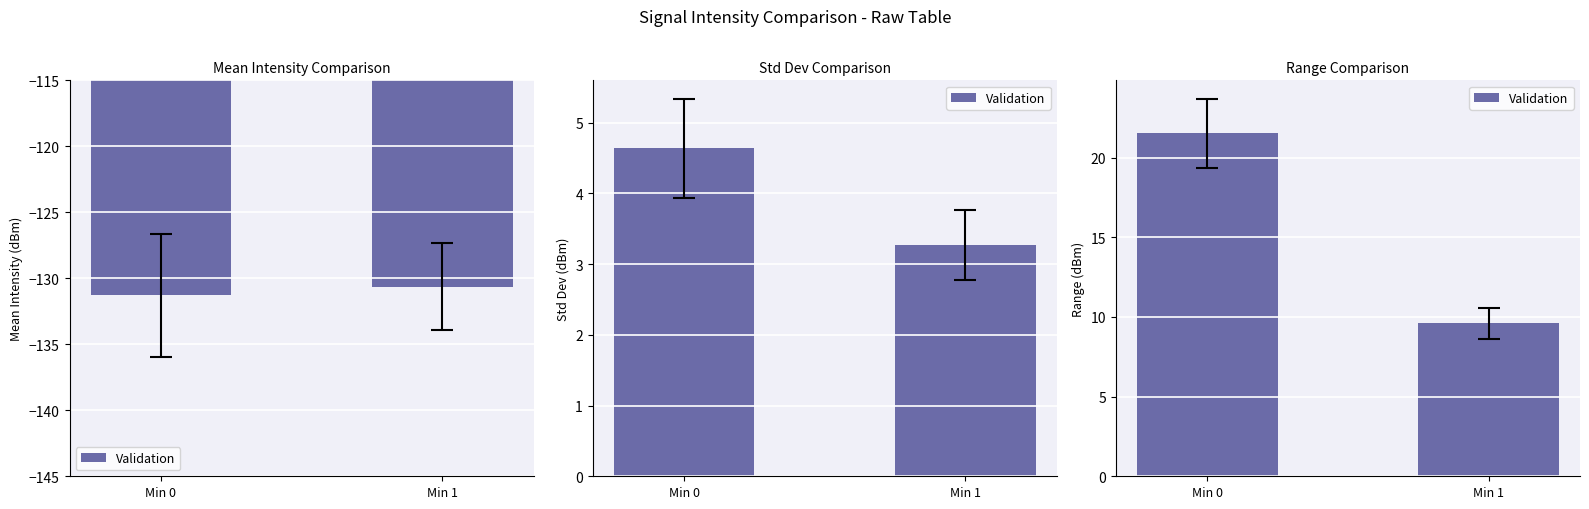

What is the change in value from Min 0 to Min 1?

-11.9